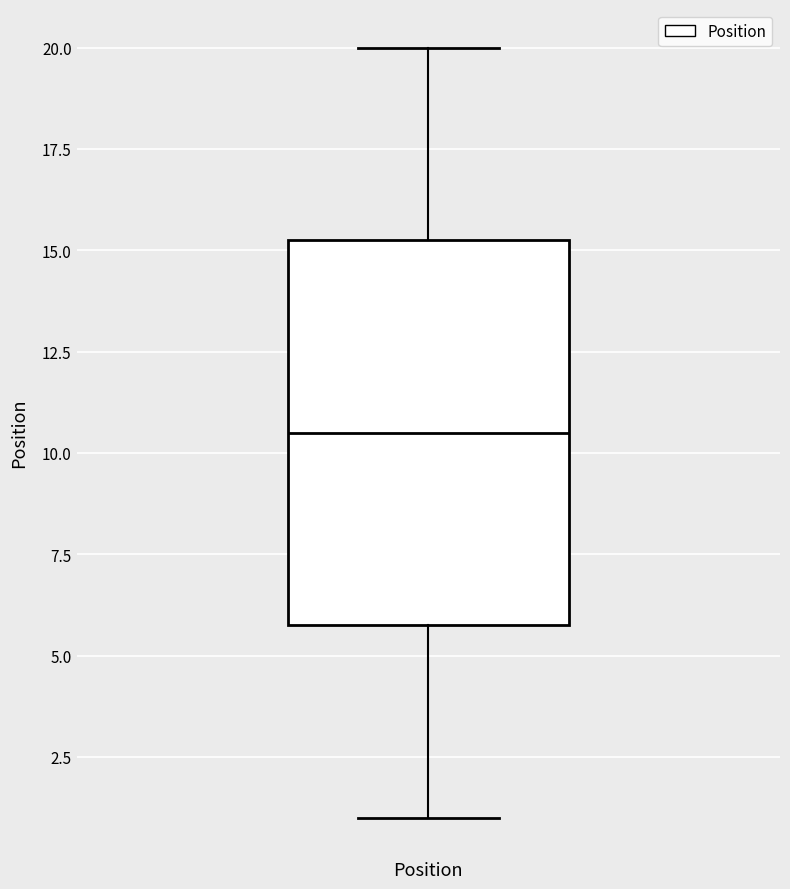

Where does the lower whisker of the box for Position end on the y-axis? The values are not printed on the chart, so give them approximately, as read against the axis.

1.0